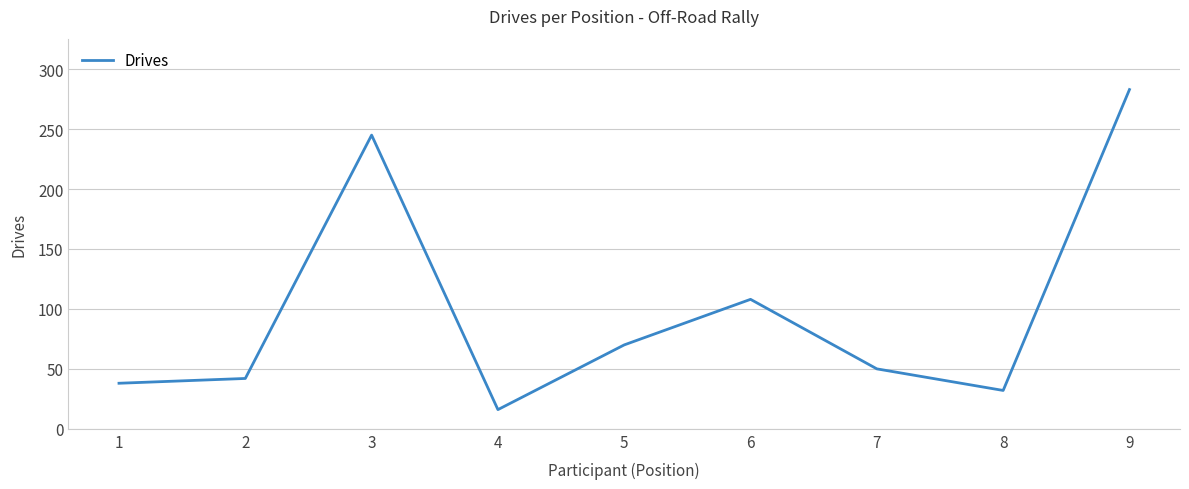

Which label corresponds to the largest value in the chart?

9